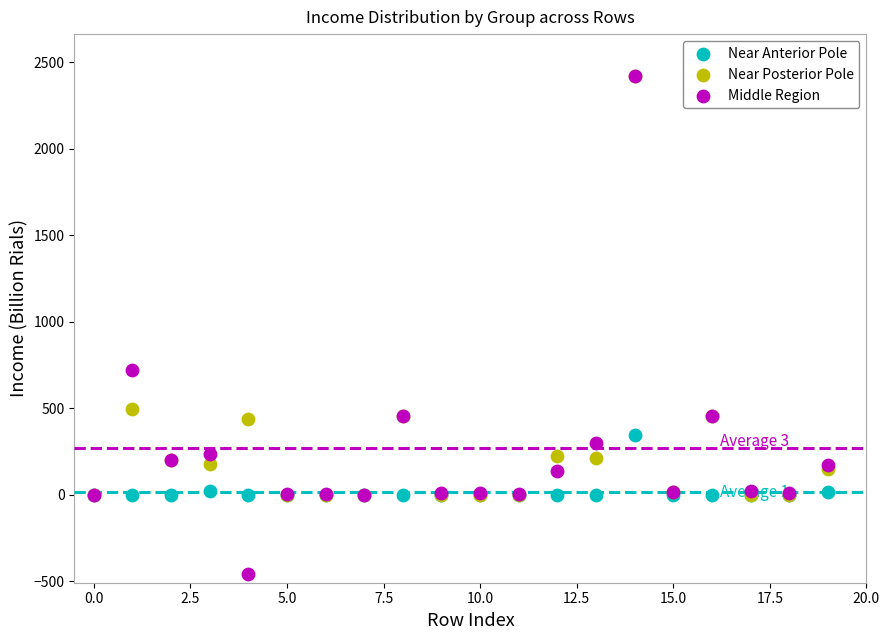

In the Middle Region series, what Y value is closest to 980?

724.5